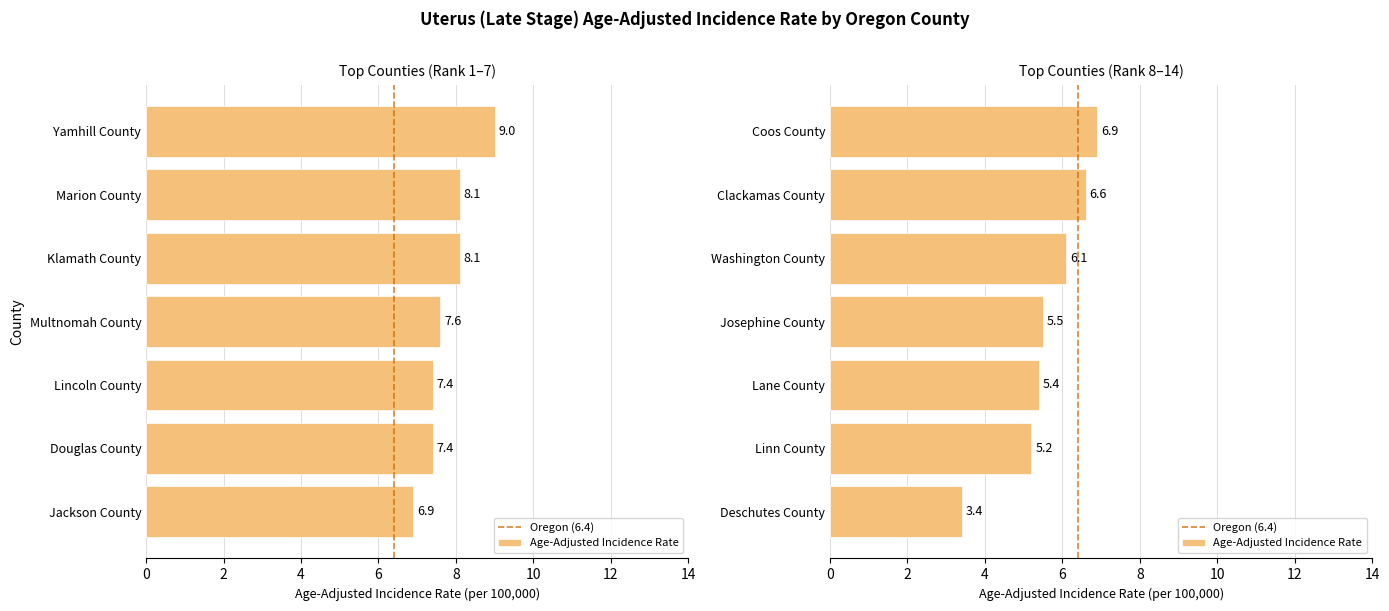

List the labels in order of value, smallest first.

Deschutes County, Linn County, Lane County, Josephine County, Washington County, Clackamas County, Jackson County, Coos County, Lincoln County, Douglas County, Multnomah County, Marion County, Klamath County, Yamhill County